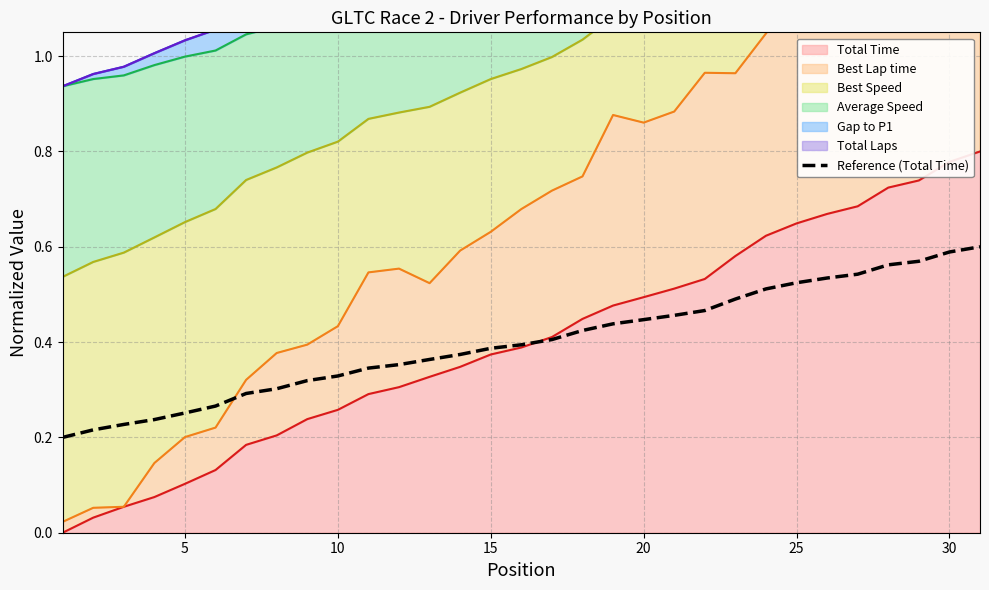

Does the chart have visible grid lines?

Yes